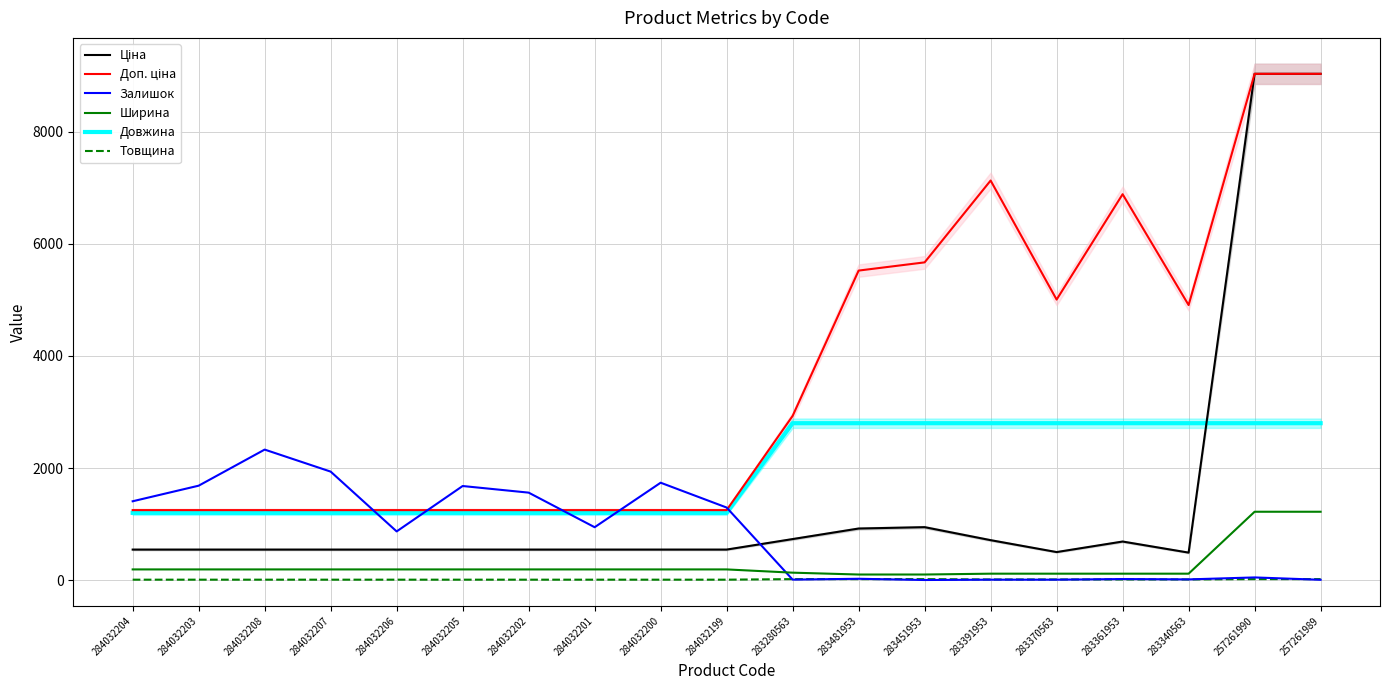

Reading right to left, transcribe all the data shown in this chart.

Ціна: 257261989=9033.4	257261990=9033.4	283340563=490.8	283361953=688.5	283370563=500.5	283391953=713.0	283451953=944.9	283481953=920.5	283280563=732.5	284032199=545.0	284032200=545.0	284032201=545.0	284032202=545.0	284032205=545.0	284032206=545.0	284032207=545.0	284032208=545.0	284032203=545.0	284032204=545.0
Доп. ціна: 257261989=9033.4	257261990=9033.4	283340563=4907.7	283361953=6885.5	283370563=5005.4	283391953=7129.6	283451953=5669.5	283481953=5523.0	283280563=2930.0	284032199=1249.1	284032200=1249.1	284032201=1249.1	284032202=1249.1	284032205=1249.1	284032206=1249.1	284032207=1249.1	284032208=1249.1	284032203=1249.1	284032204=1249.1
Залишок: 257261989=6.0	257261990=48.0	283340563=13.0	283361953=19.0	283370563=8.0	283391953=8.0	283451953=2.0	283481953=24.0	283280563=9.0	284032199=1295.0	284032200=1738.0	284032201=944.0	284032202=1561.0	284032205=1679.0	284032206=869.0	284032207=1936.0	284032208=2329.0	284032203=1685.0	284032204=1407.0
Ширина: 257261989=1220.0	257261990=1220.0	283340563=115.0	283361953=115.0	283370563=115.0	283391953=115.0	283451953=100.0	283481953=100.0	283280563=133.0	284032199=191.0	284032200=191.0	284032201=191.0	284032202=191.0	284032205=191.0	284032206=191.0	284032207=191.0	284032208=191.0	284032203=191.0	284032204=191.0
Довжина: 257261989=2800.0	257261990=2800.0	283340563=2800.0	283361953=2800.0	283370563=2800.0	283391953=2800.0	283451953=2800.0	283481953=2800.0	283280563=2800.0	284032199=1200.0	284032200=1200.0	284032201=1200.0	284032202=1200.0	284032205=1200.0	284032206=1200.0	284032207=1200.0	284032208=1200.0	284032203=1200.0	284032204=1200.0
Товщина: 257261989=18.0	257261990=18.0	283340563=12.0	283361953=12.0	283370563=12.0	283391953=12.0	283451953=18.0	283481953=18.0	283280563=18.0	284032199=8.0	284032200=8.0	284032201=8.0	284032202=8.0	284032205=8.0	284032206=8.0	284032207=8.0	284032208=8.0	284032203=8.0	284032204=8.0